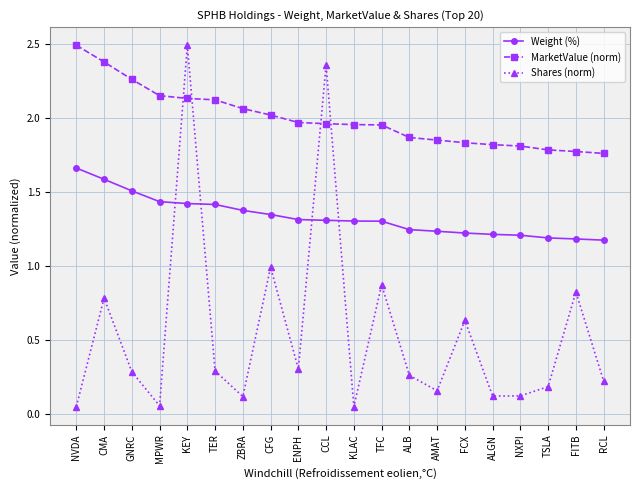

What is the sum of all Shares (norm) values?

11.1